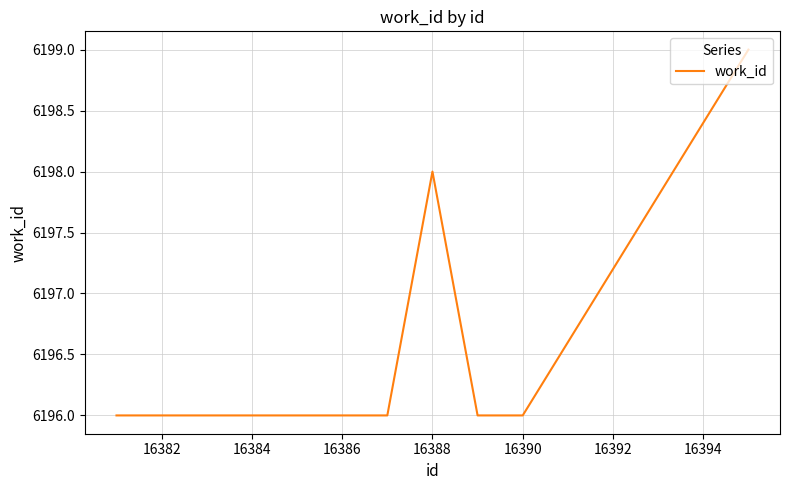

What is the greatest value displayed?

6199